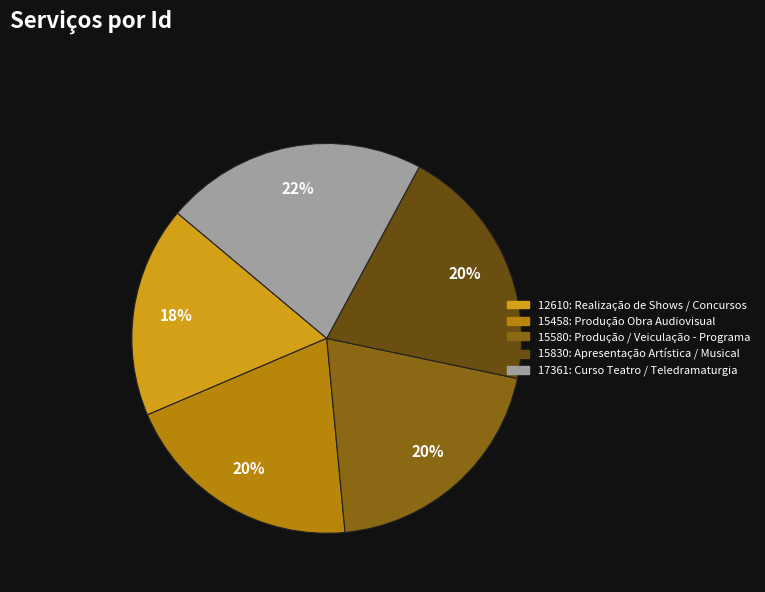

To the nearest percent, what portion does 15580: Produção / Veiculação - Programa represent?

20%